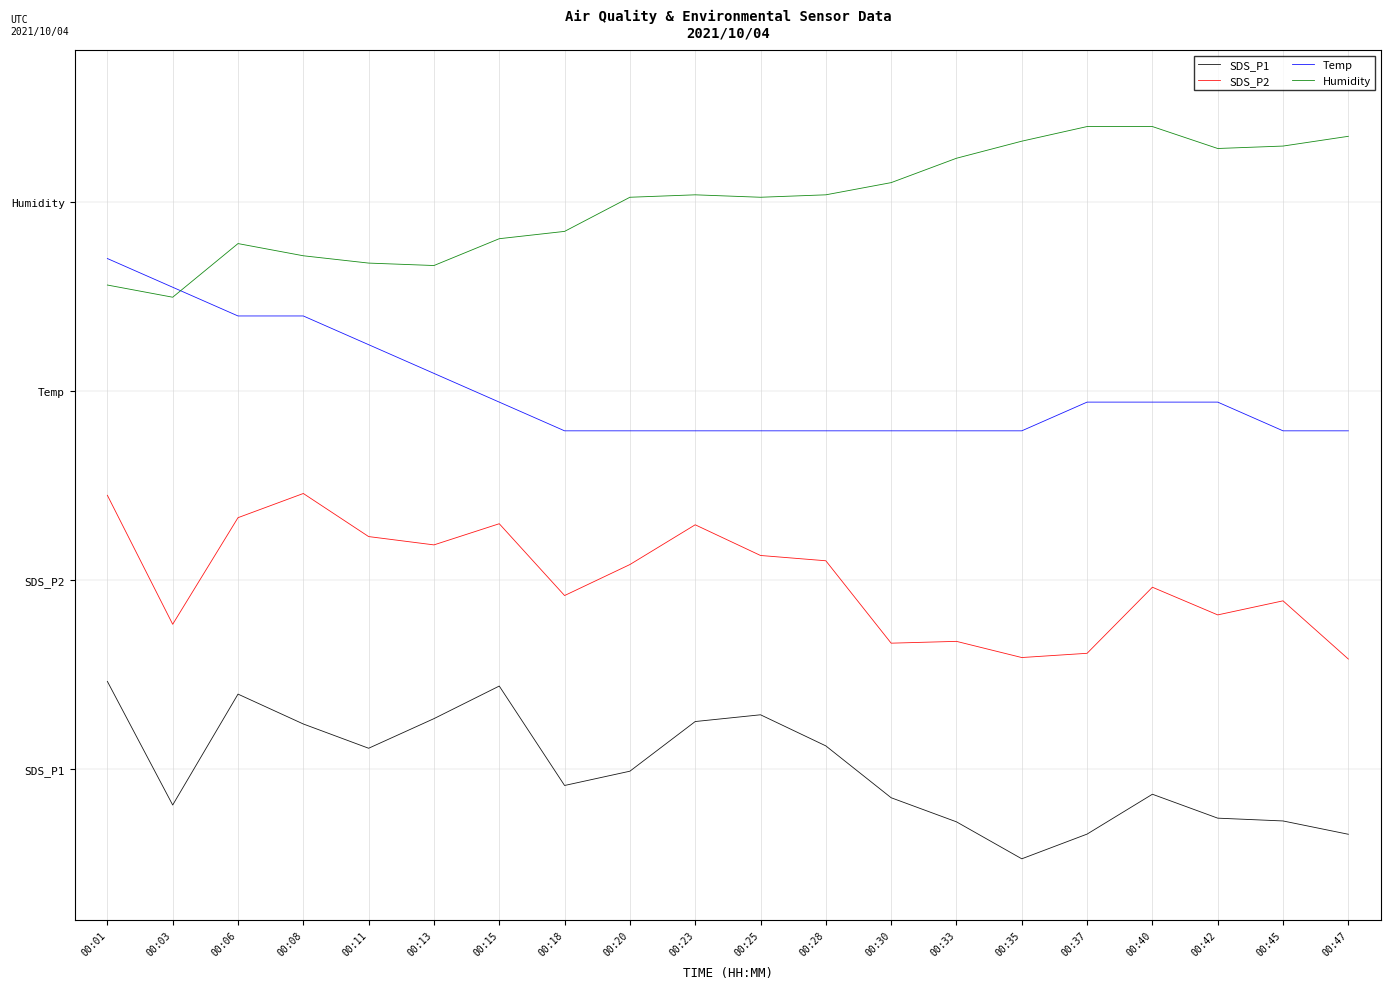

Does the chart display data point markers on the line(s)?

No